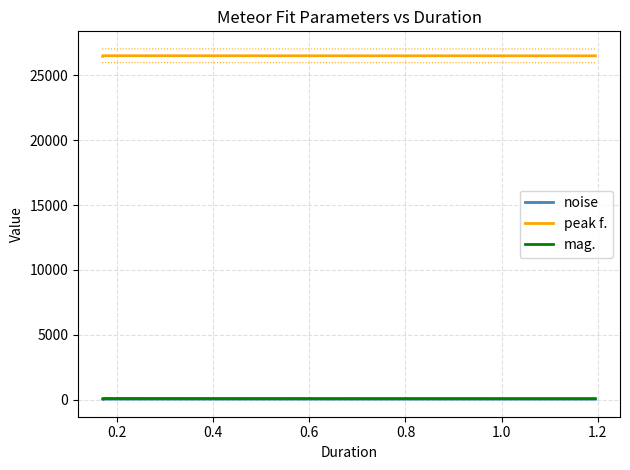

Which series has the largest range (max minus min)?

peak f.